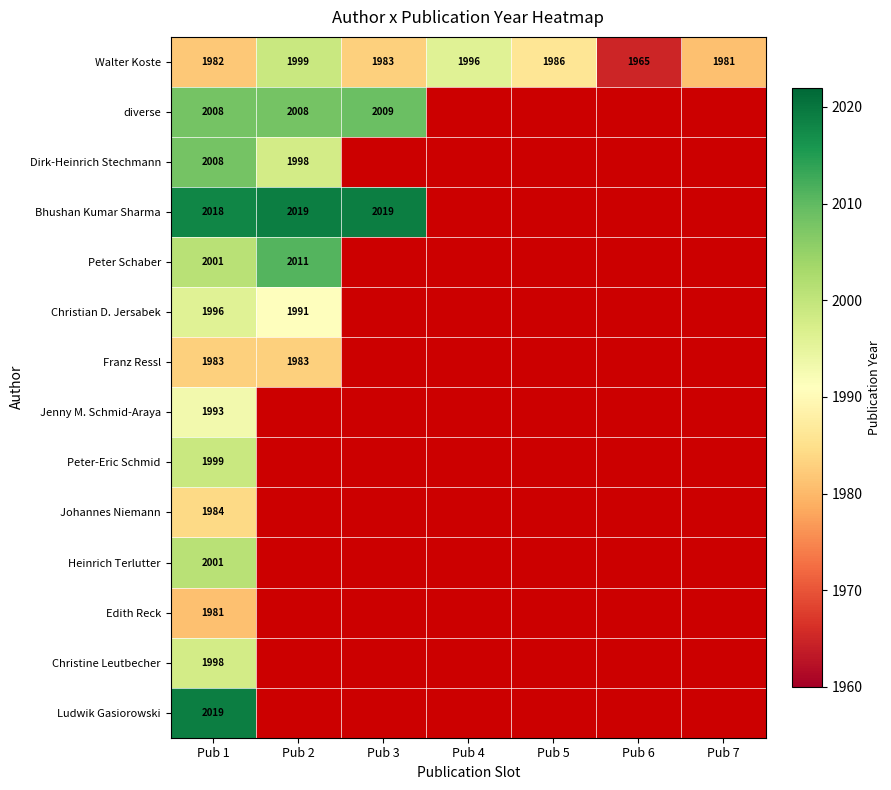

True or false: Ludwik Gasiorowski has a value of 2019 at Pub 1.

True